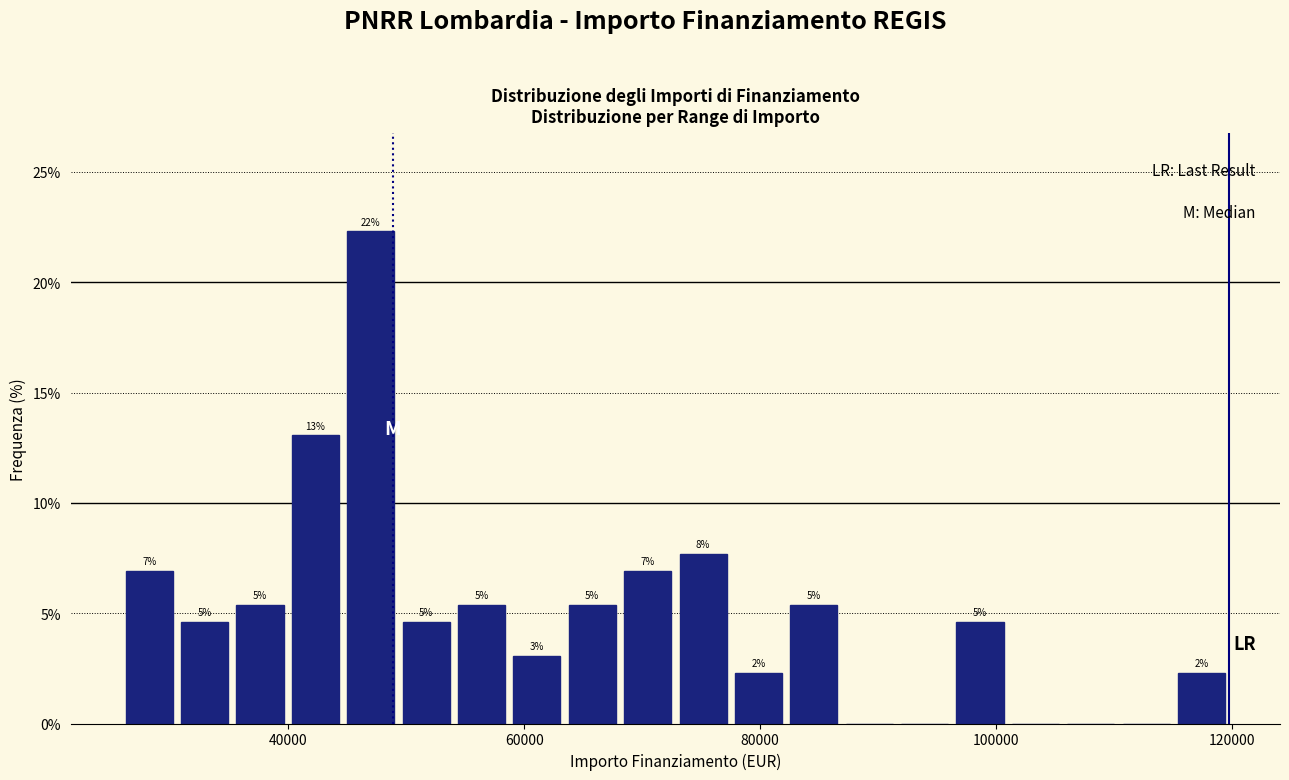

Around what value on the x-axis is the tallest bar? Give the approximate position of its centre, as read against the axis.

46000